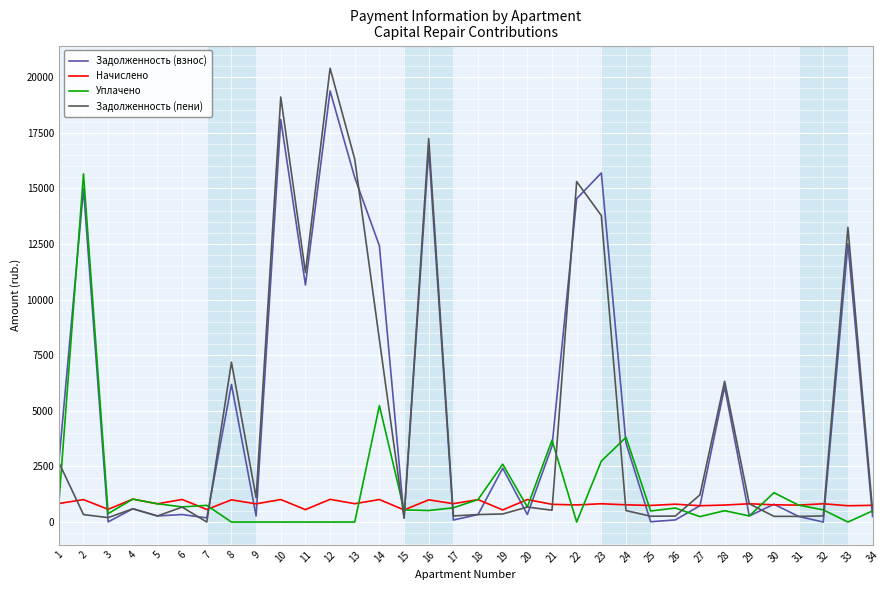

True or false: Начислено has a value of 1015.5 at 6.

True